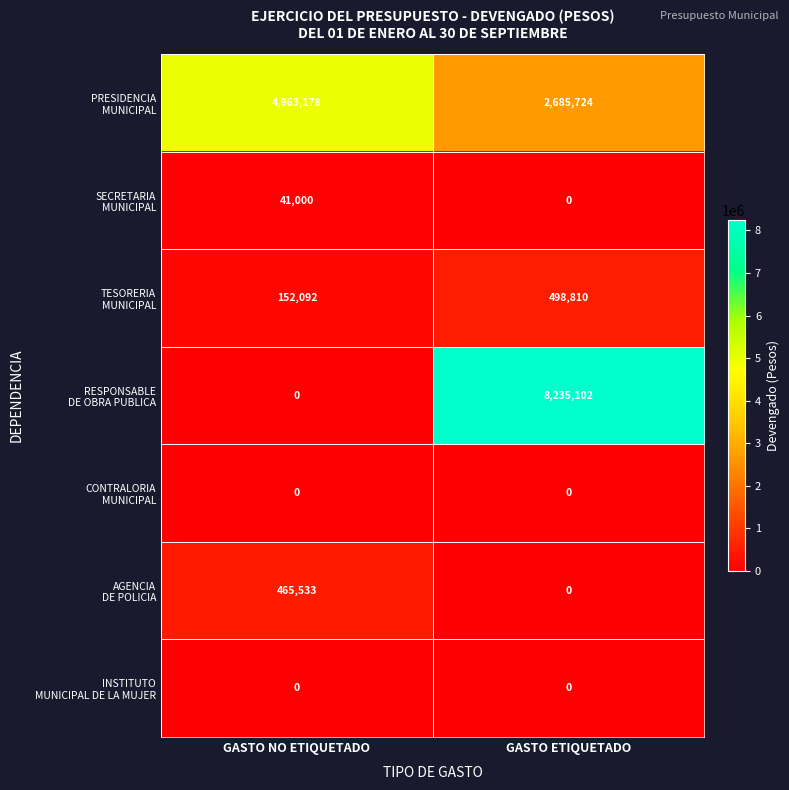

At which category is the sum across all series the highest?

GASTO ETIQUETADO